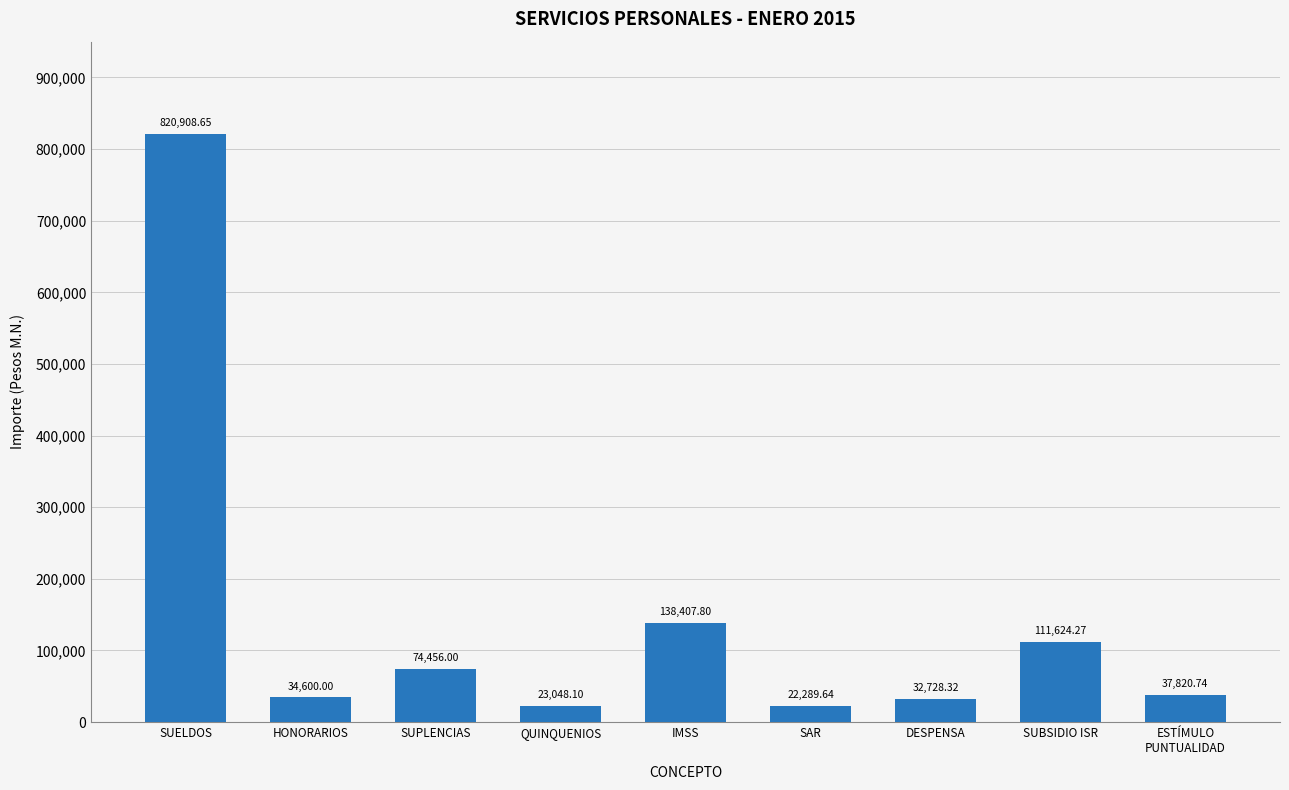

At which label does the data first exceed 37820?

SUELDOS